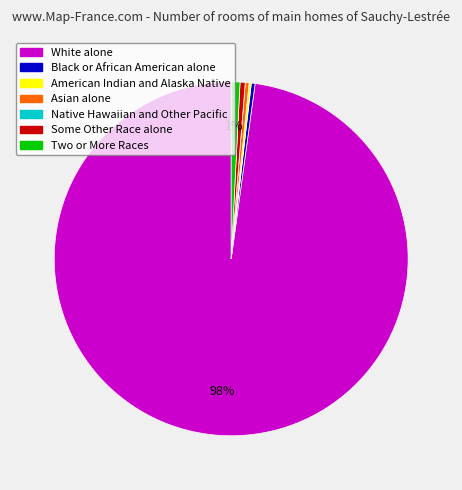

Which slice is the largest?

White alone